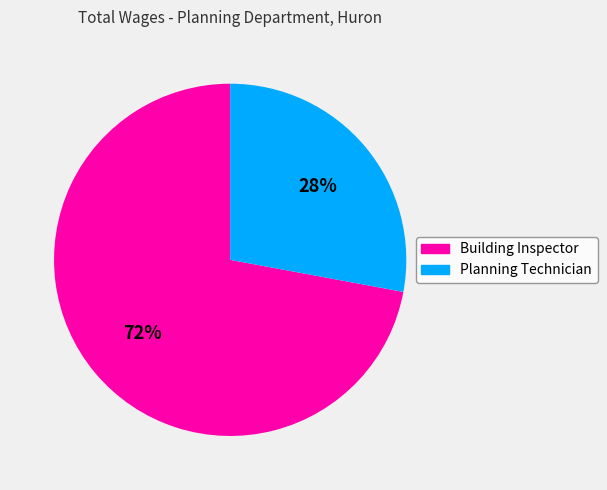

To the nearest percent, what portion does Planning Technician represent?

28%